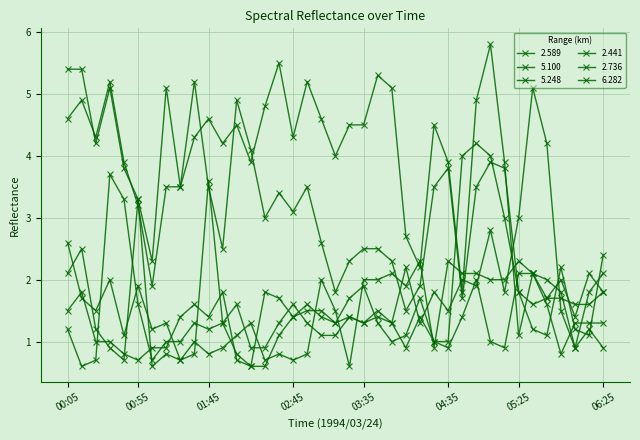

How many distinct data groups are displayed?

6